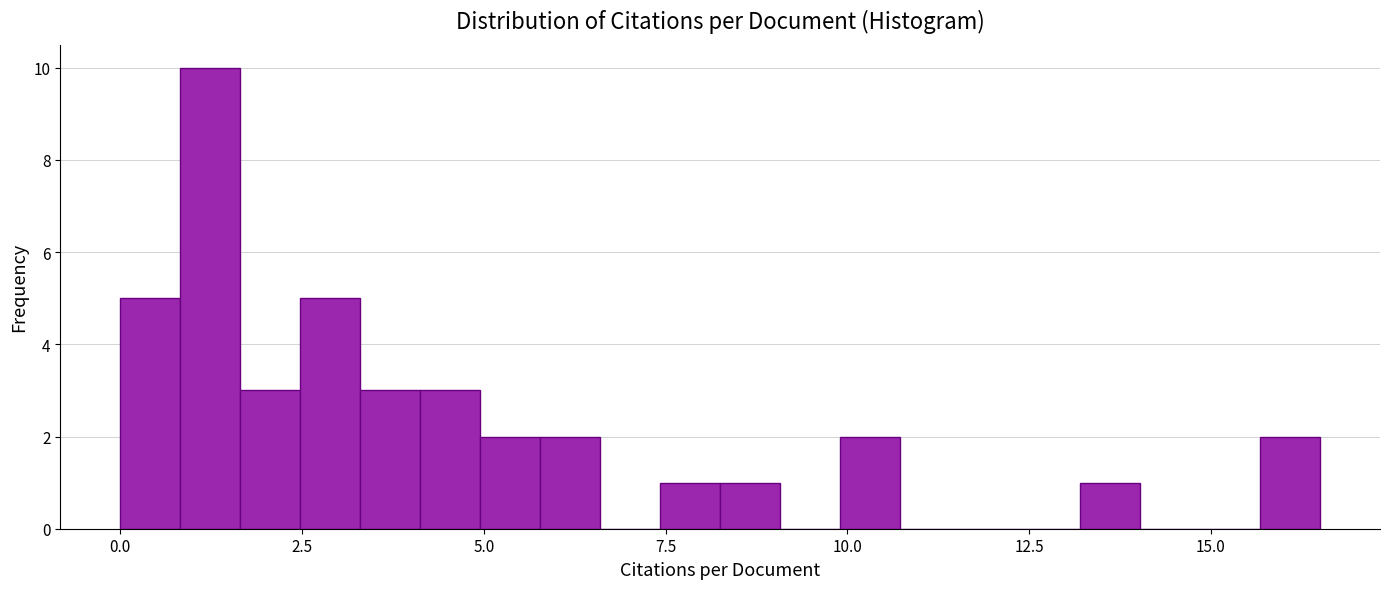

Read against the x-axis, roughly where is the centre of the tallest bar?

1.0